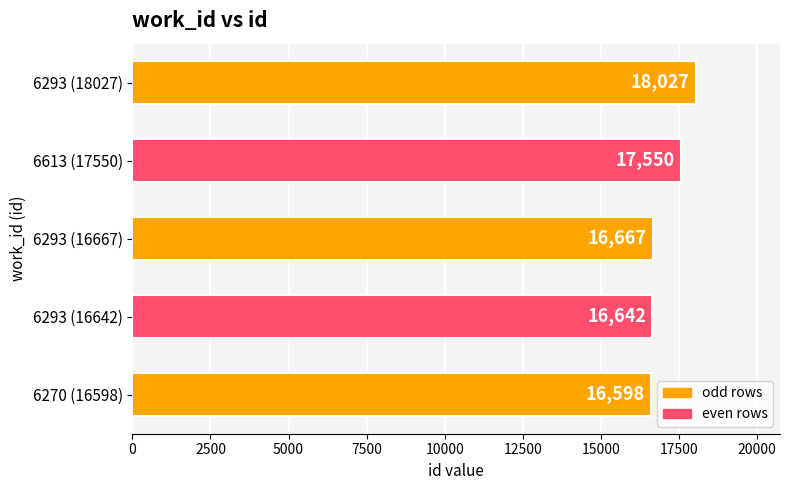

How many values are below 16667?

2